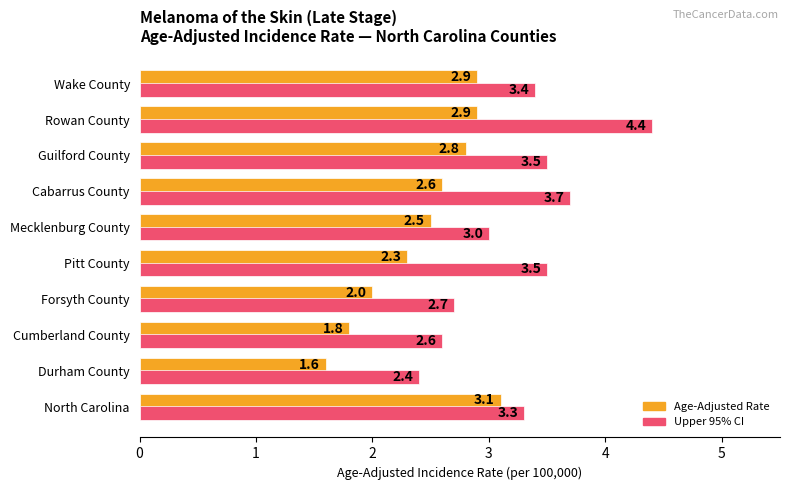

At which category is the sum across all series the highest?

Rowan County